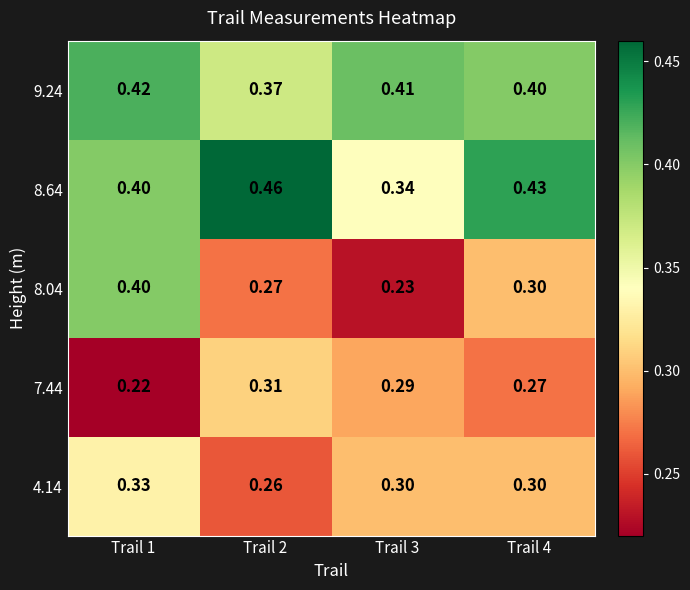

What is the total value across all series at Trail 2?

1.7